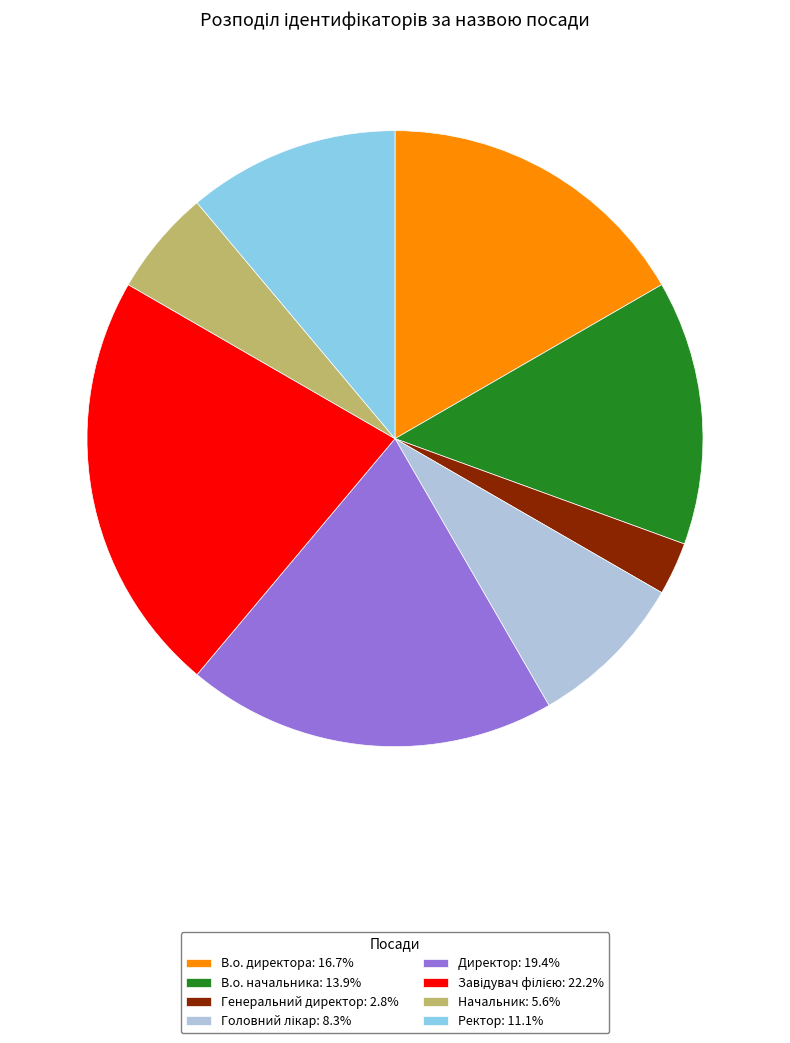

Does any single category account for the majority?

No